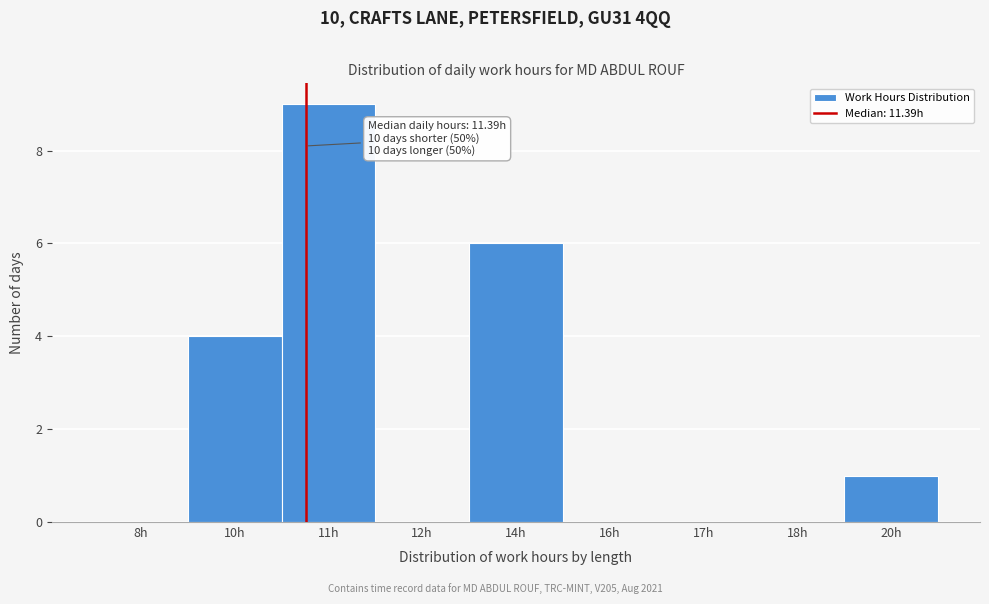

Reading left to right, transcribe all the data shown in this chart.

8h=0	10h=4	11h=9	12h=0	14h=6	16h=0	17h=0	18h=0	20h=1